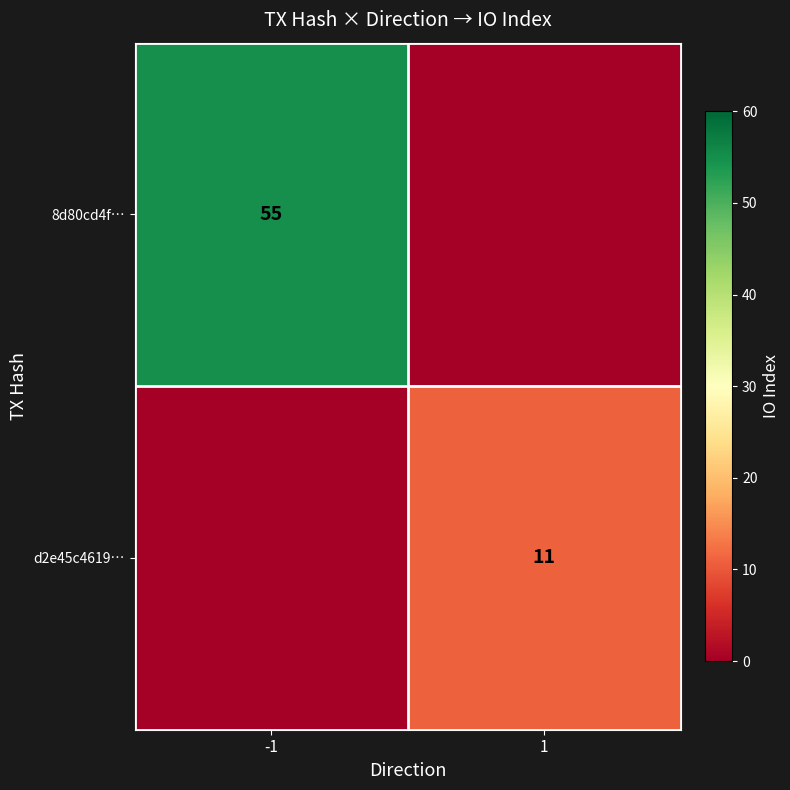

The value of d2e45c4619… at 1 is 6. True or false?

False